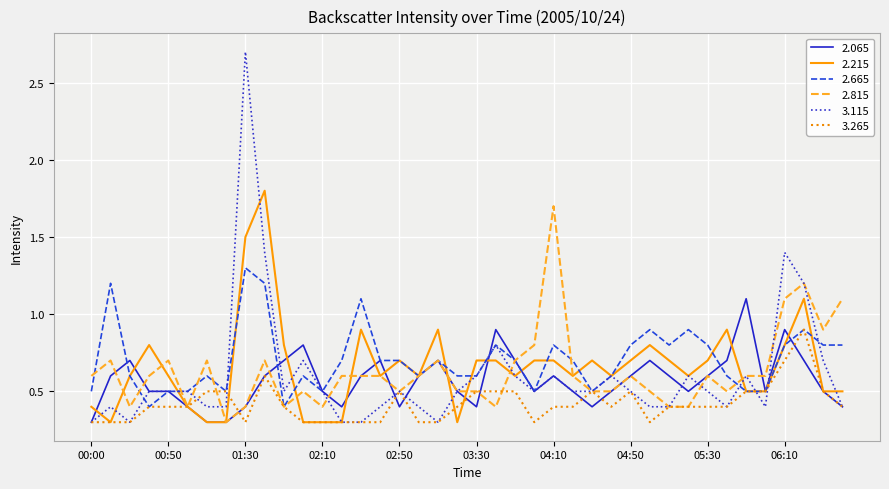

Which series has the widest spread of values?

3.115